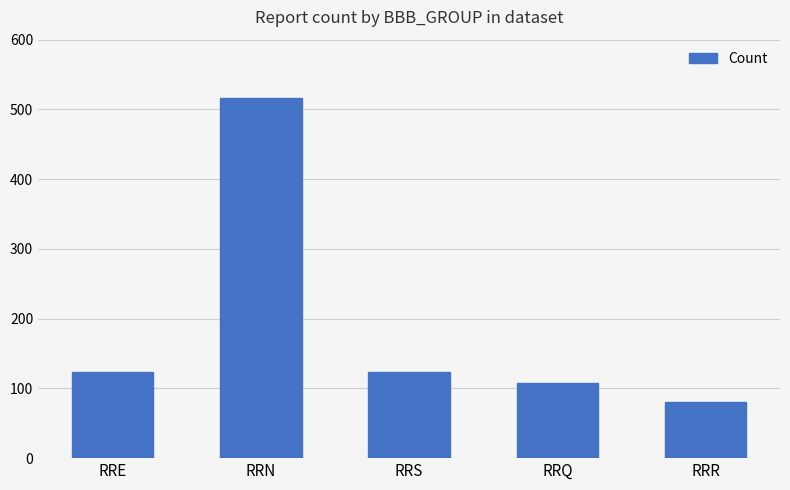

Reading left to right, what are all the values shown in this chart?

124	516	124	108	80